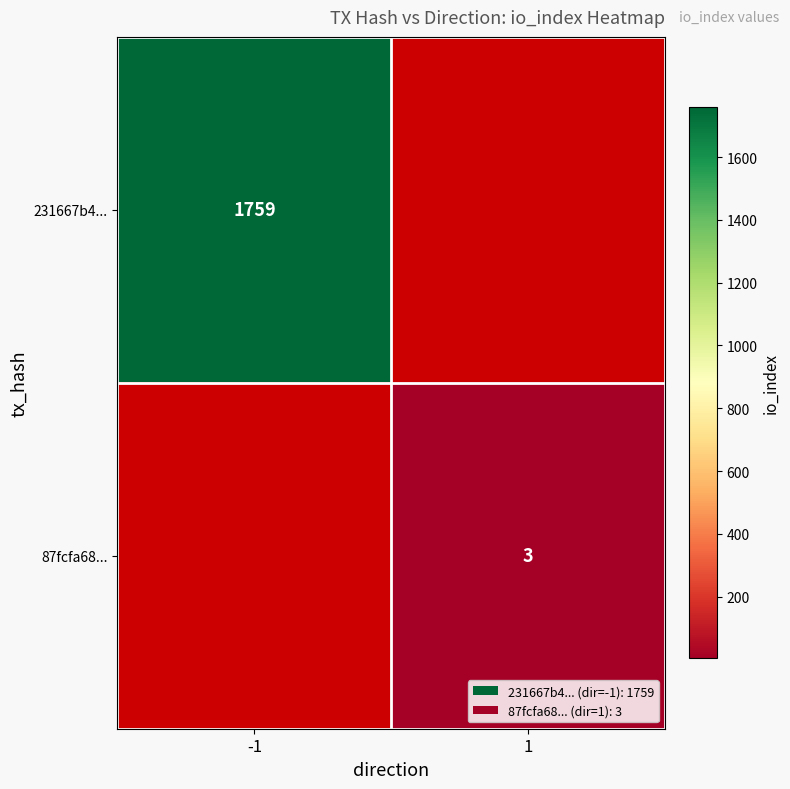

True or false: 231667b4... has a value of 1203 at -1.

False